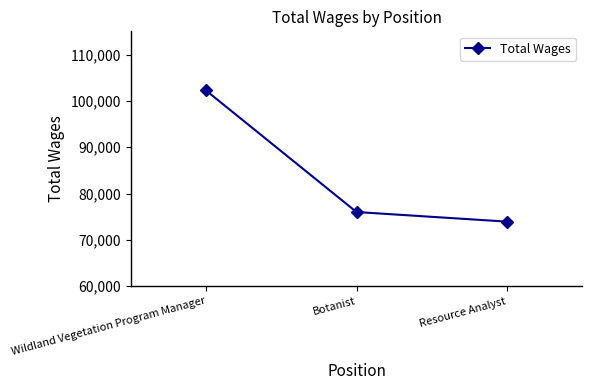

Which has a higher value, Botanist or Resource Analyst?

Botanist